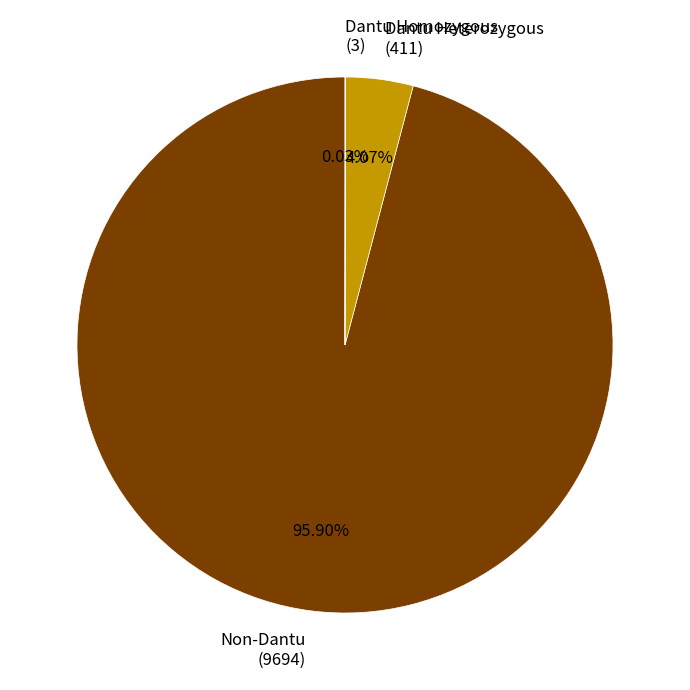

Is Dantu Heterozygous (411) the majority of the pie?

No